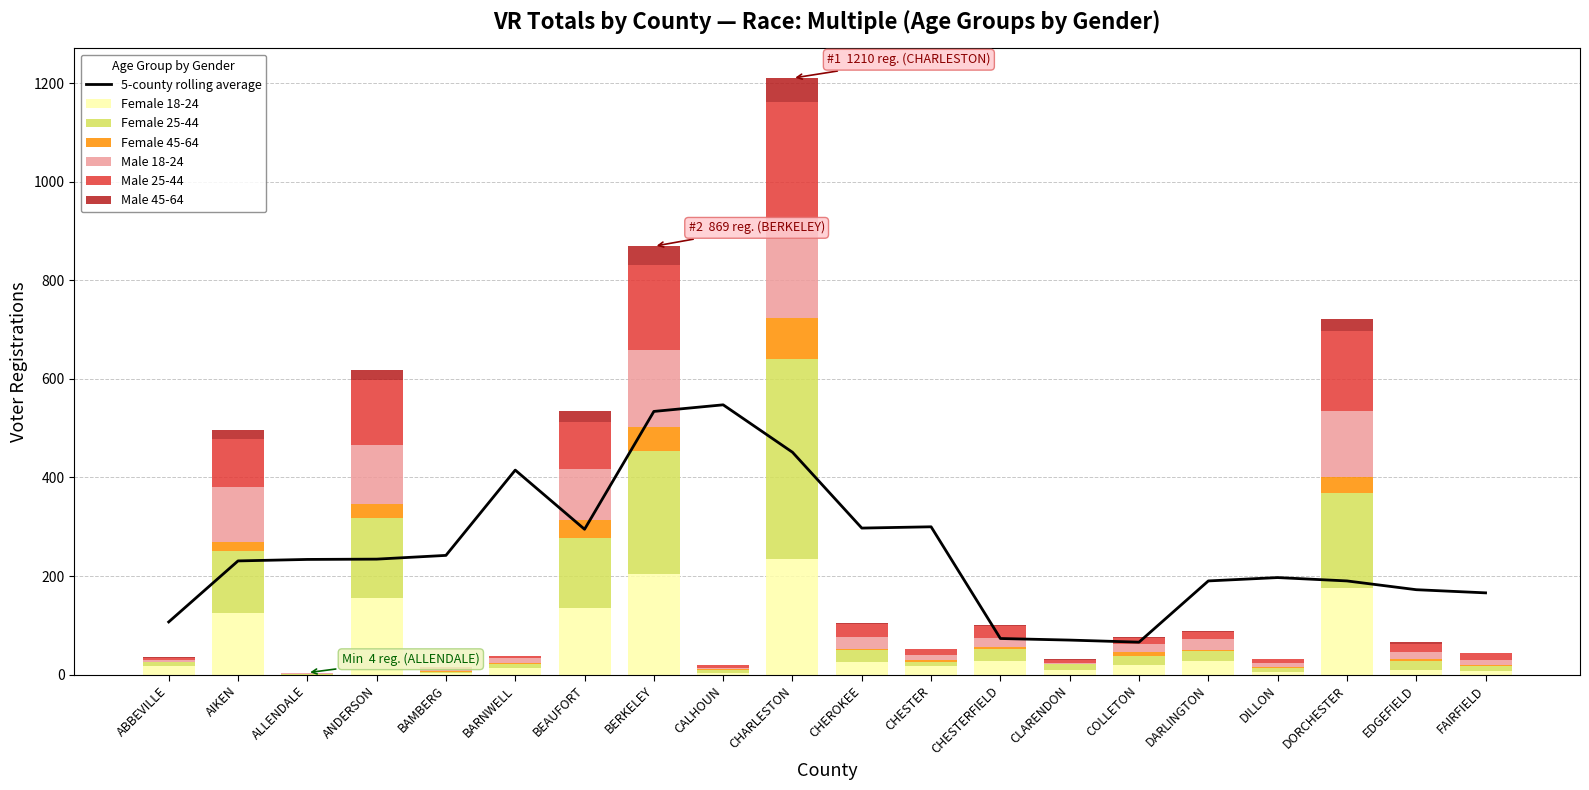

What is the sum of the Female 25-44 values at CHESTER and CHEROKEE?

34